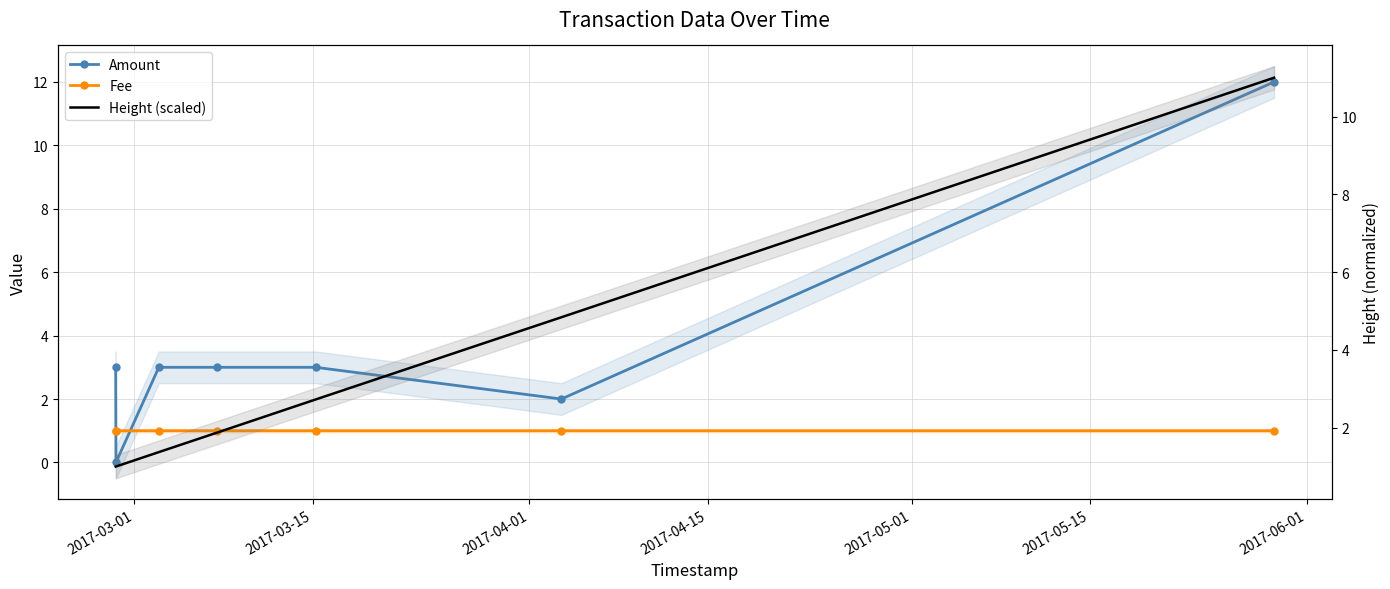

Which series has the largest total across all categories?

Amount